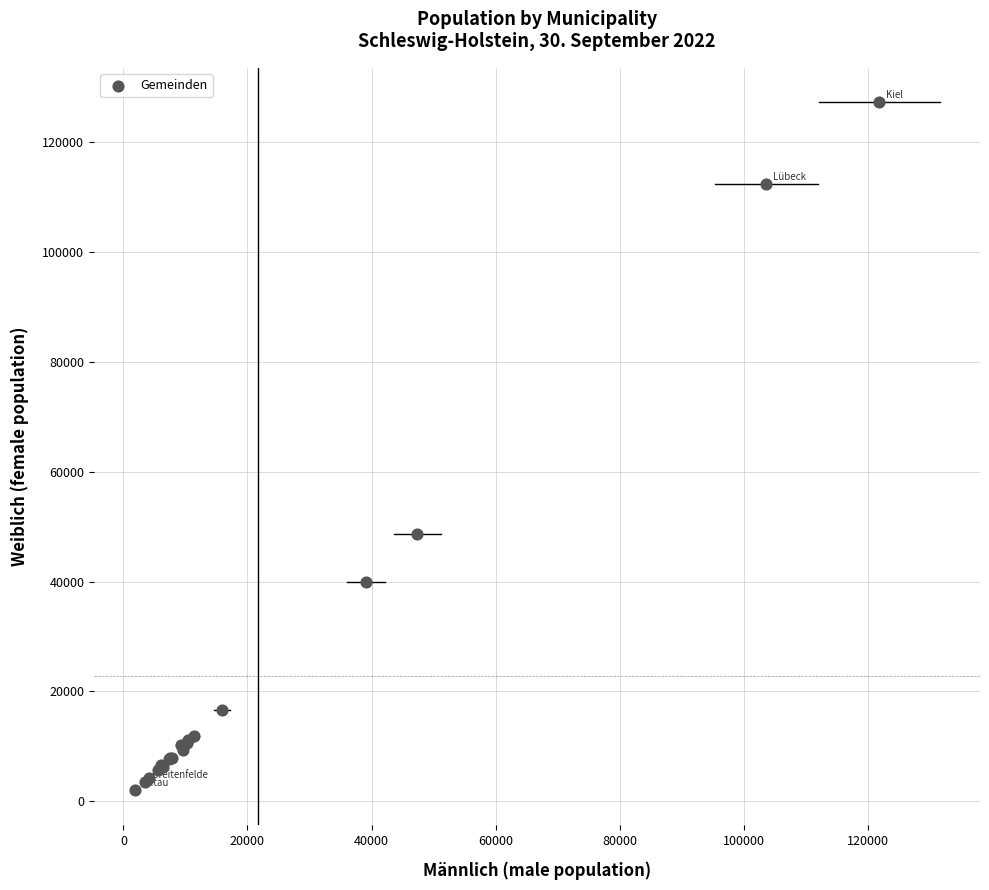

What Y value in the scatter plot is closest to 64620?

48674